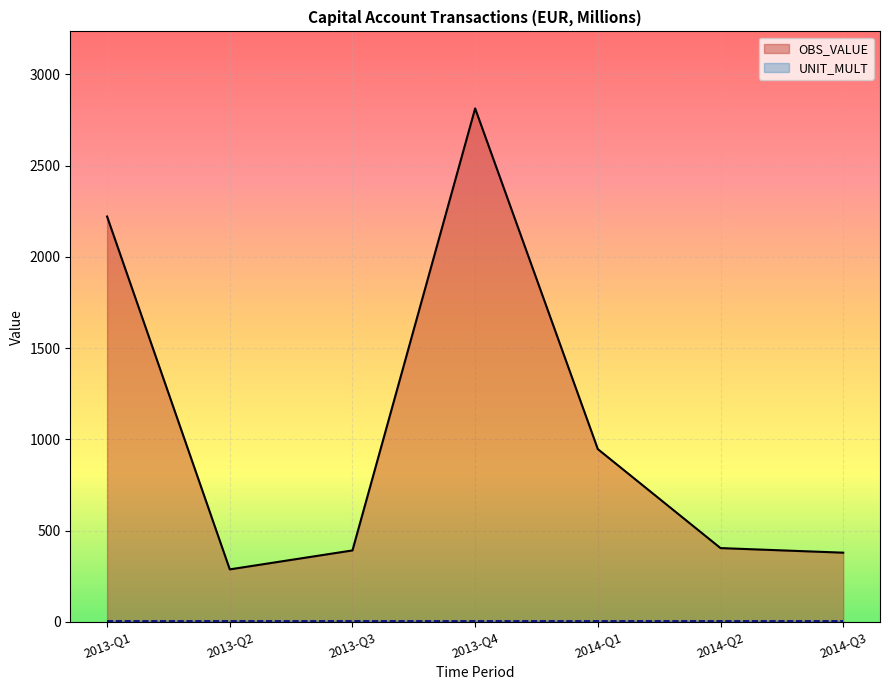

List the labels in order of value, smallest first.

2013-Q2, 2014-Q3, 2013-Q3, 2014-Q2, 2014-Q1, 2013-Q1, 2013-Q4